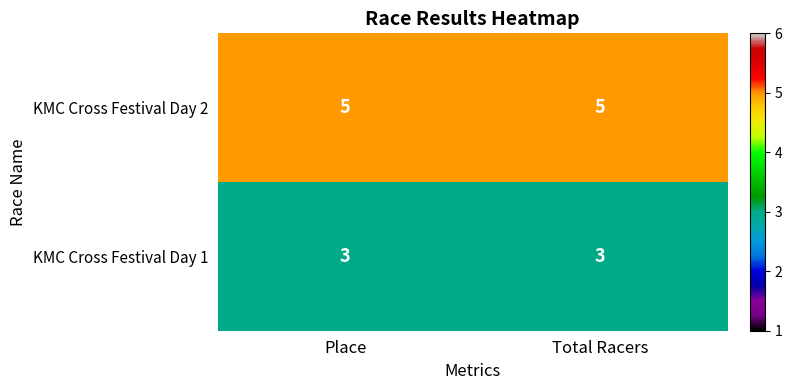

What is the greatest value displayed?

5